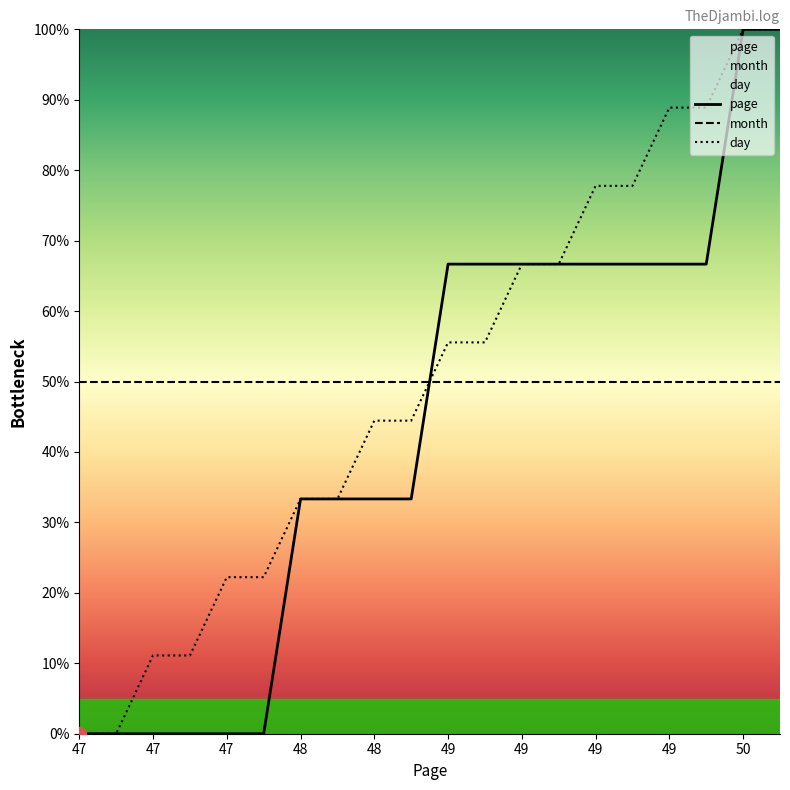

Reading left to right, list all the values displayed in this chart.

page: 0.0	0.0	0.0	0.0	0.0	0.0	33.3	33.3	33.3	33.3	66.7	66.7	66.7	66.7	66.7	66.7	66.7	66.7	100.0	100.0
month: 50.0	50.0	50.0	50.0	50.0	50.0	50.0	50.0	50.0	50.0	50.0	50.0	50.0	50.0	50.0	50.0	50.0	50.0	50.0	50.0
day: 0.0	0.0	11.1	11.1	22.2	22.2	33.3	33.3	44.4	44.4	55.6	55.6	66.7	66.7	77.8	77.8	88.9	88.9	100.0	100.0